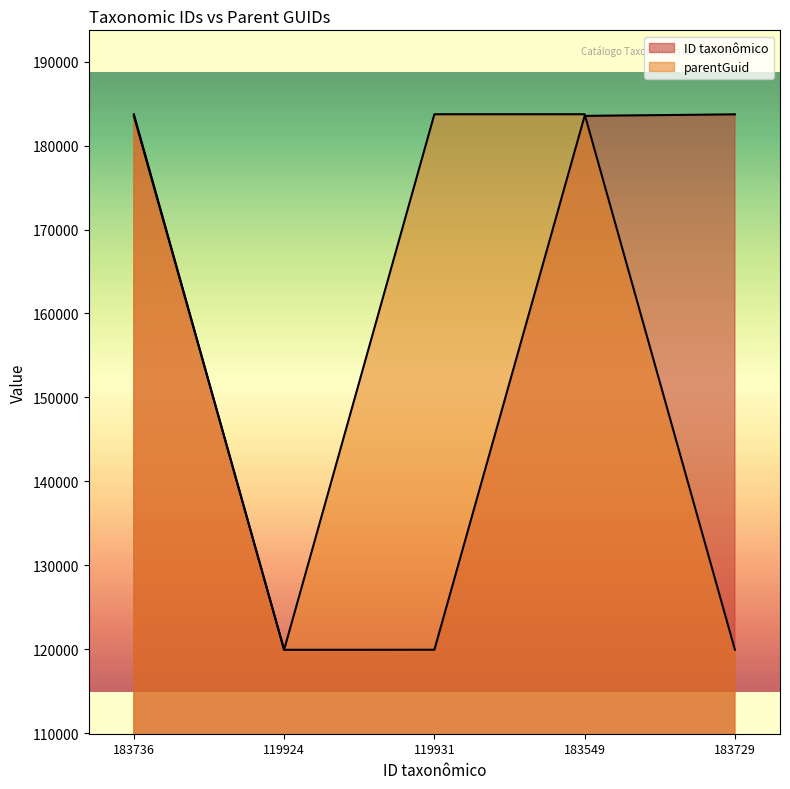

What is the highest value of the parentGuid series?

183741